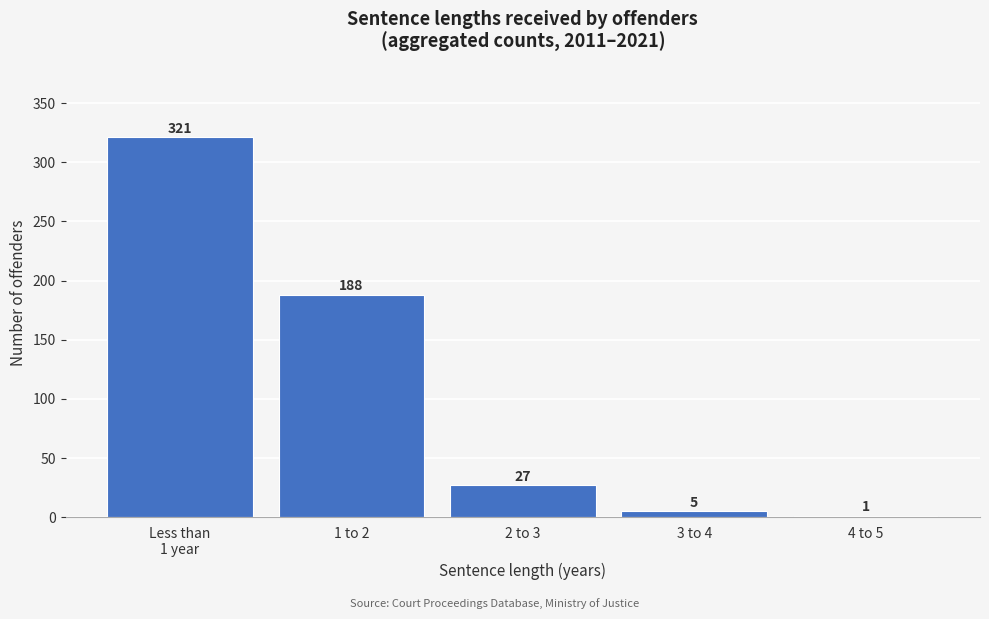

What is the sum of all values?

542